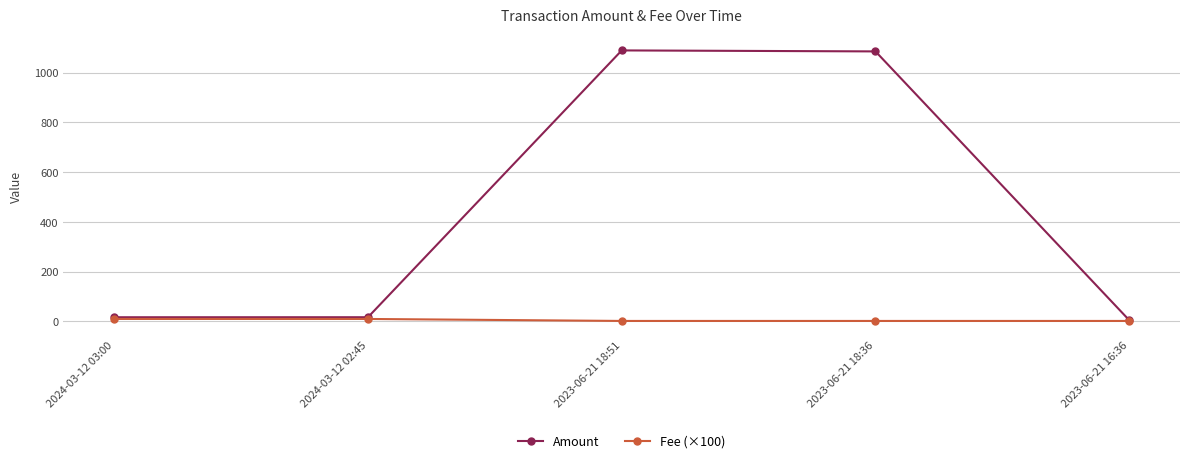

In Amount, how many points are higher than both neighbors (excluding endpoints)?

1